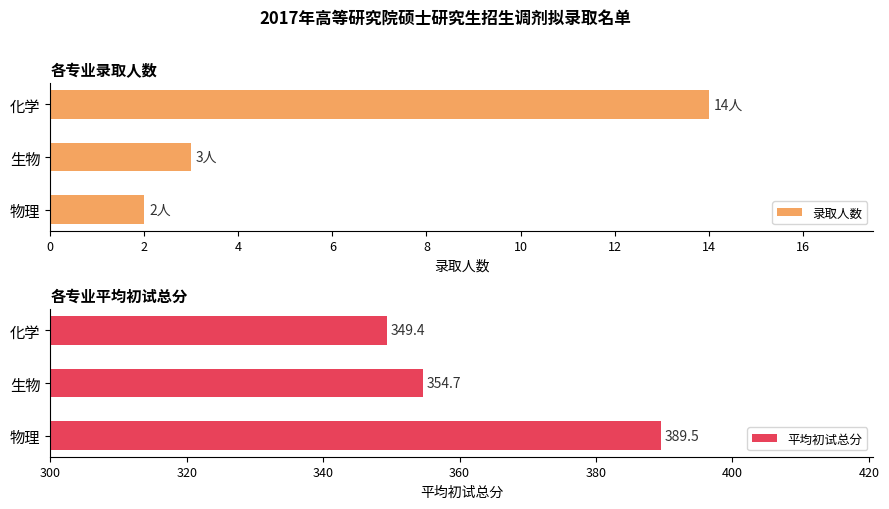

What is the value of the 录取人数 bar at the 3rd from the left?

14.0